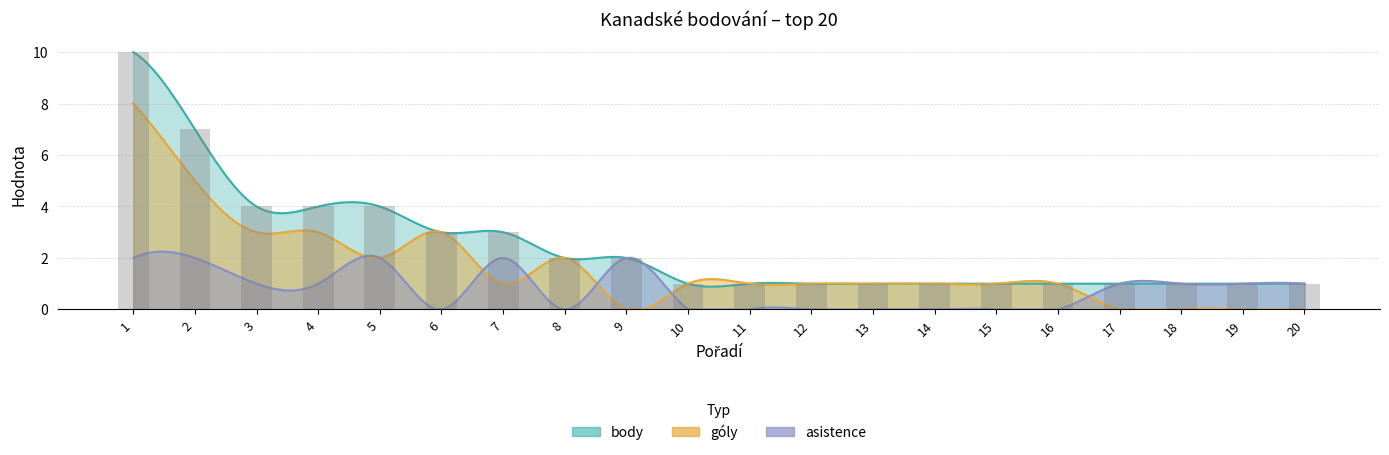

What is the average value of the goly series?

2